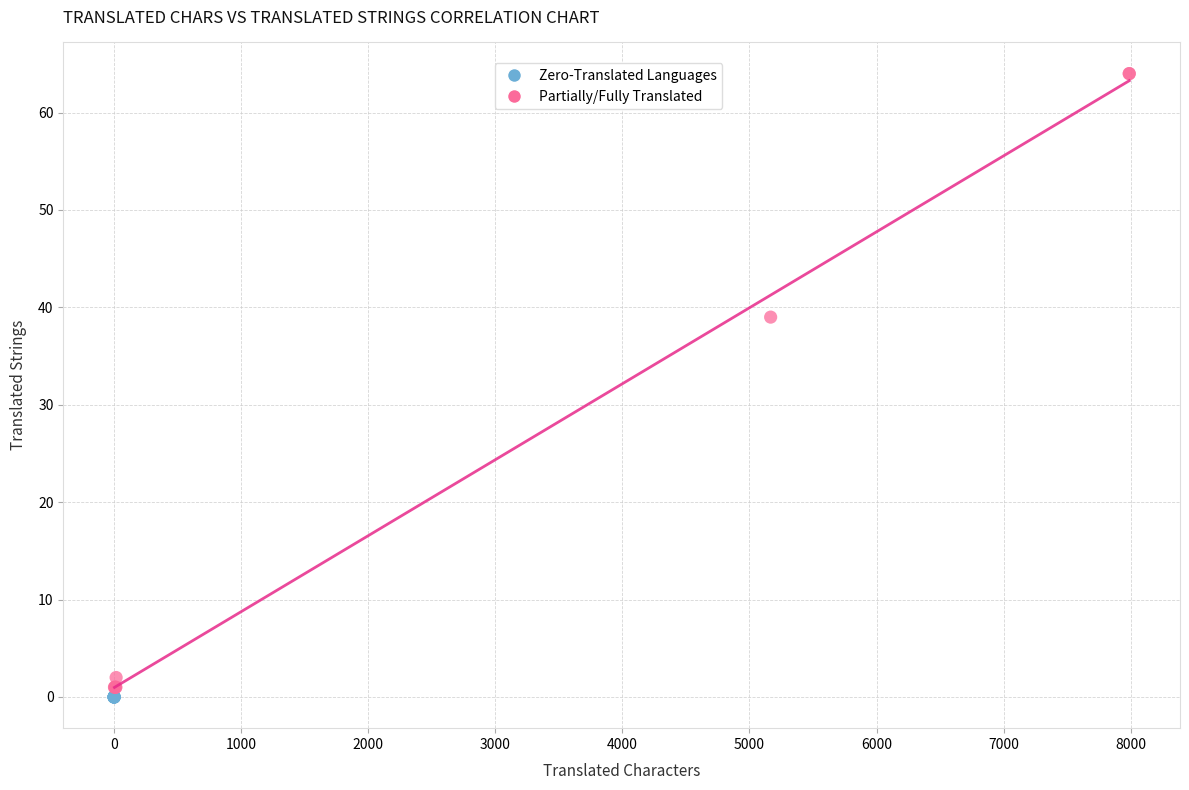

Which series reaches the maximum Y coordinate?

Partially/Fully Translated